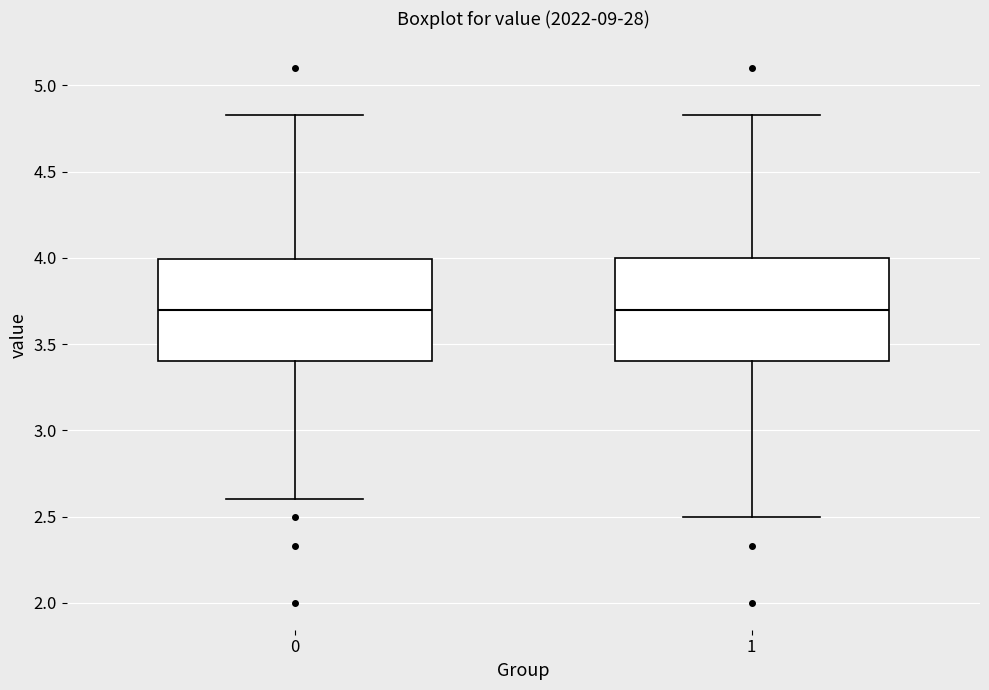

Where does the lower whisker of the box at x = 0 end on the y-axis? The values are not printed on the chart, so give them approximately, as read against the axis.

2.60